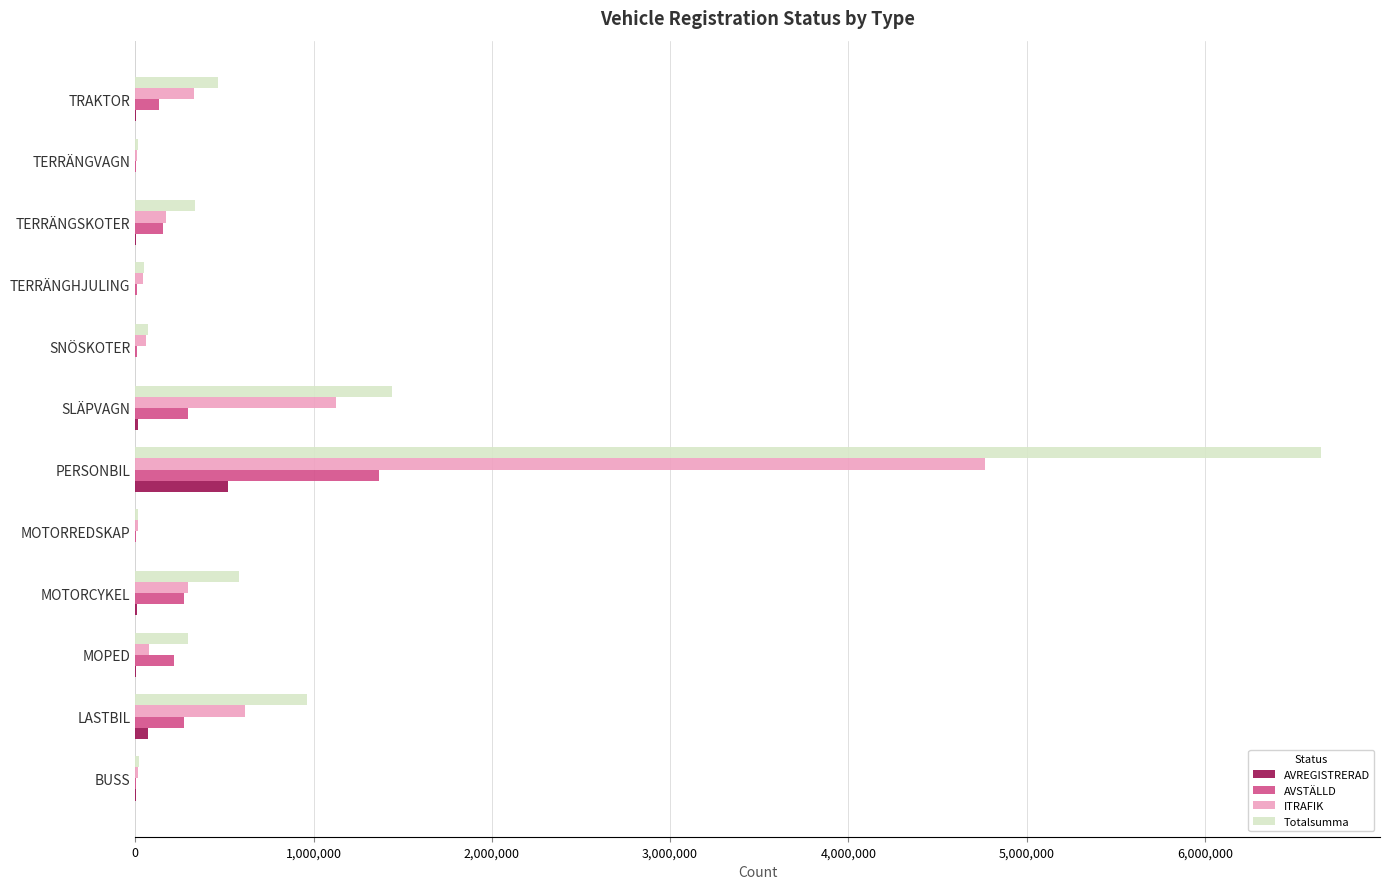

At which category is the sum across all series the highest?

PERSONBIL